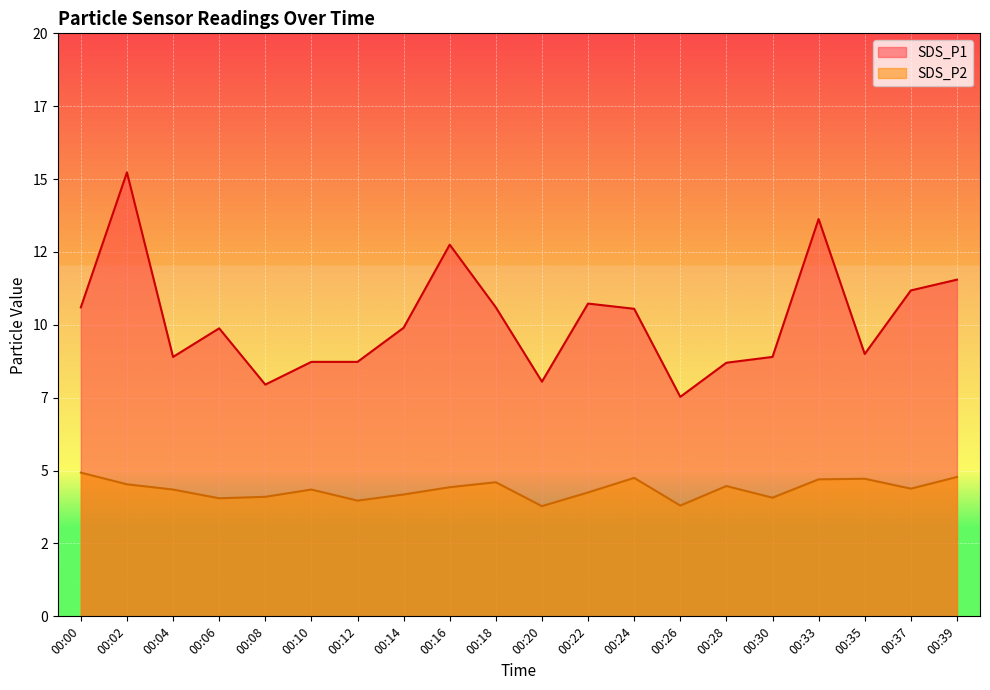

Which series changed the most between 00:06 and 00:22?

SDS_P1